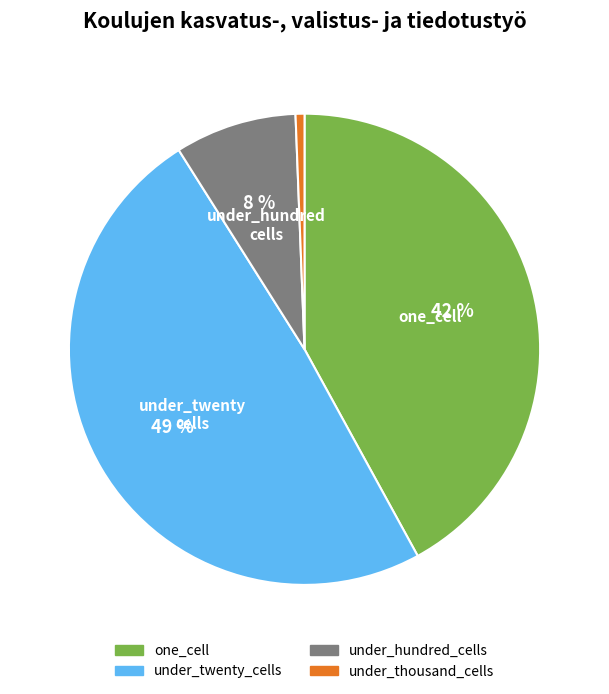

What percentage is the under_thousand_cells slice, to the nearest percent?

1%